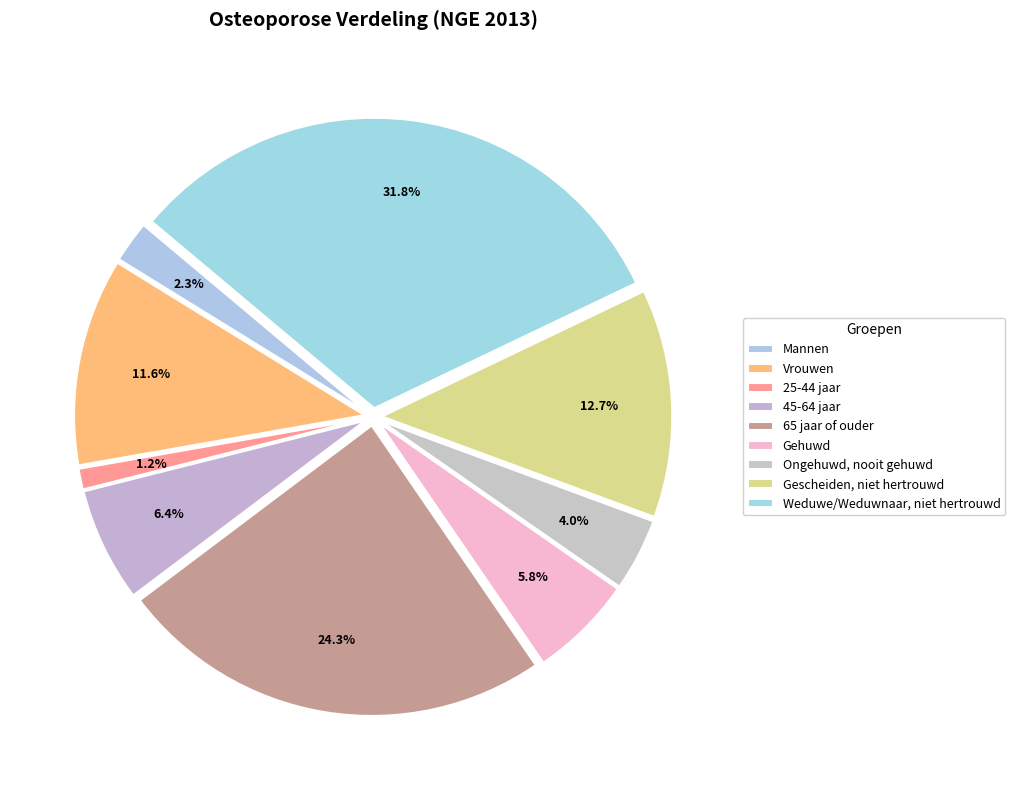

To the nearest percent, what percentage of the pie is 45-64 jaar?

6%